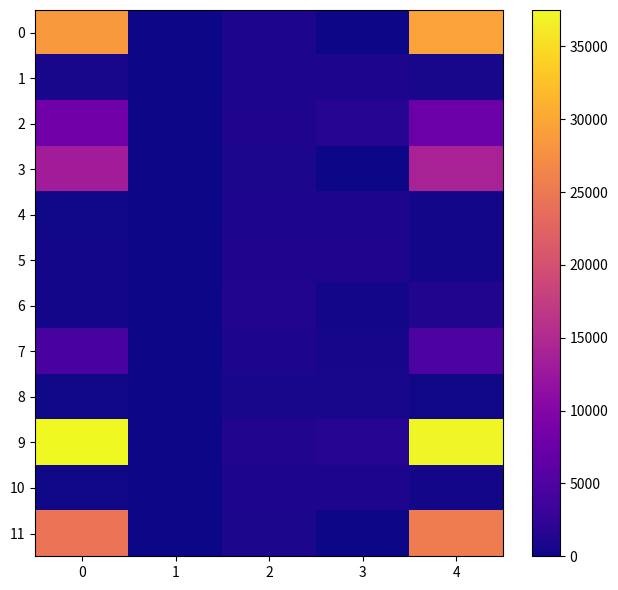

Which series has the largest total across all categories?

9